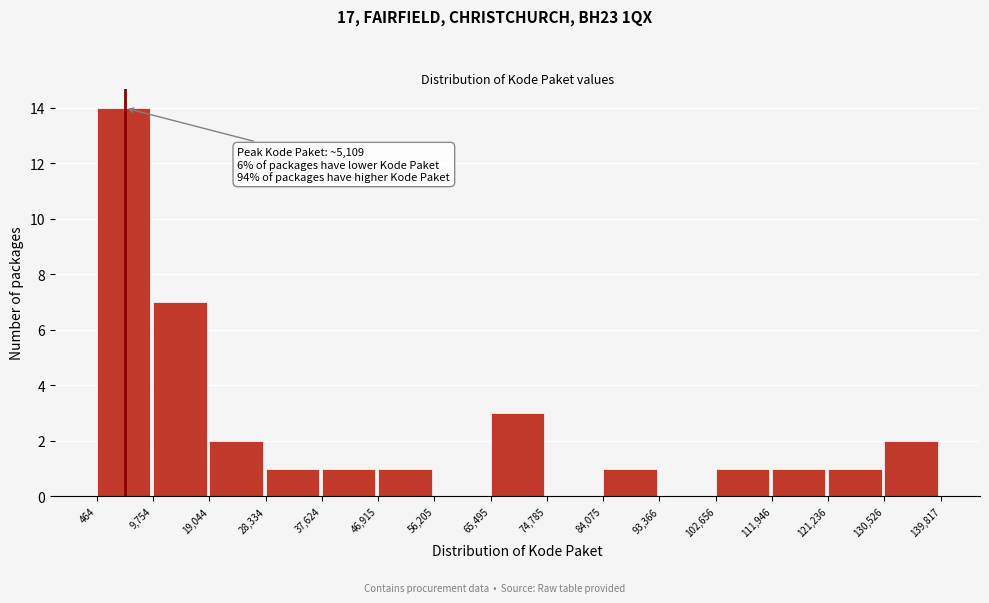

Which range on the x-axis has the tallest bar?

464 to 9,754